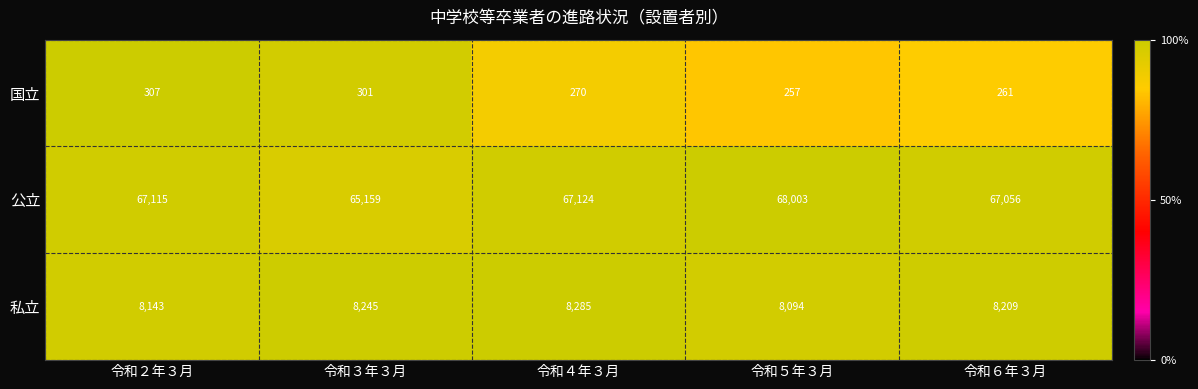

What is the sum of the 国立 values at 令和４年３月 and 令和６年３月?

531